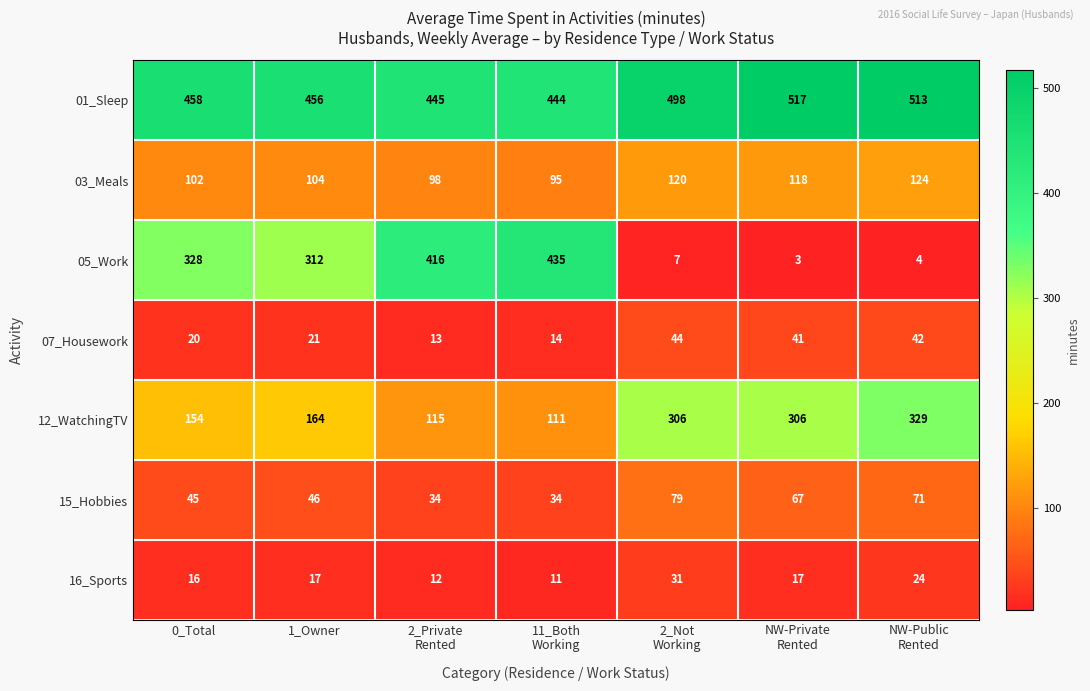

What is the highest value of the 03_Meals series?

124